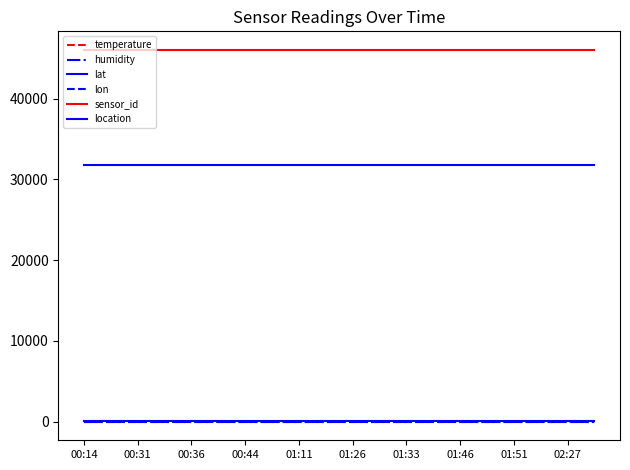

Does the chart display data point markers on the line(s)?

No